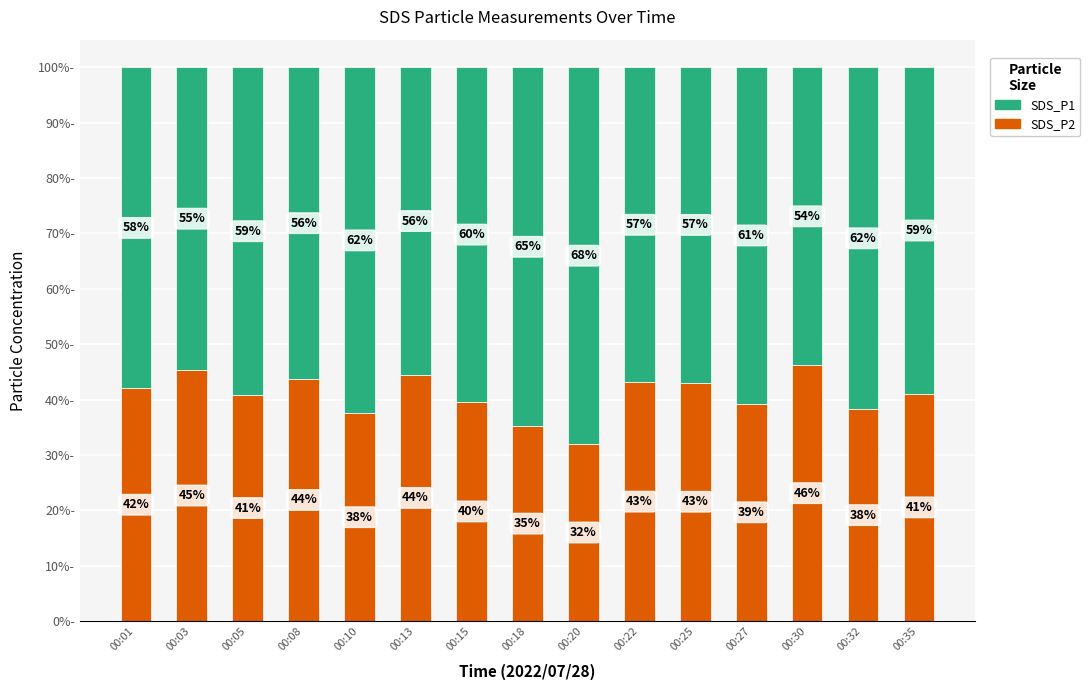

What is the total value across all series at 00:01?

100.0